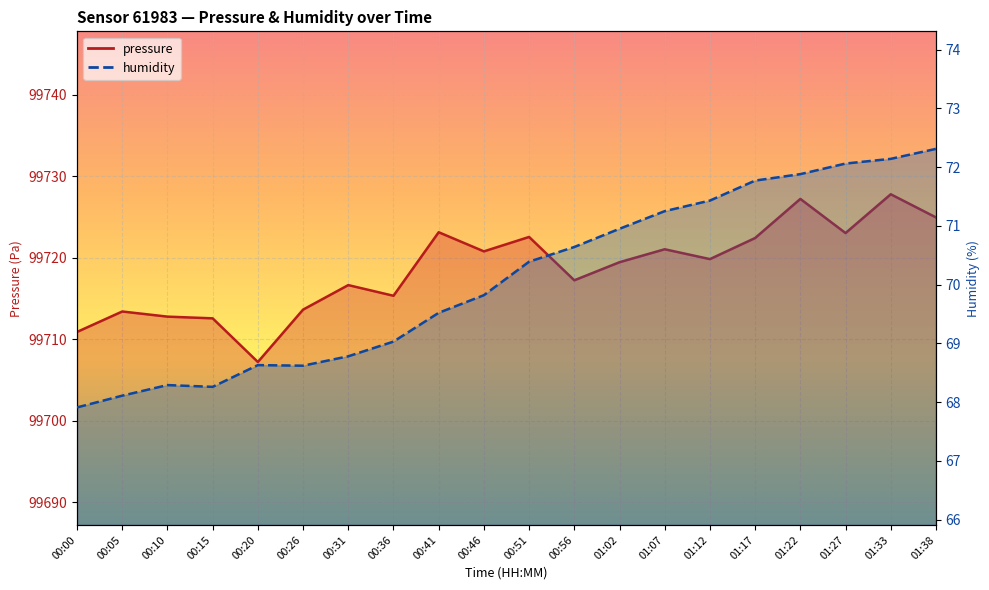

Reading right to left, list all the values displayed in this chart.

pressure: 99724.9	99727.8	99723.0	99727.2	99722.4	99719.8	99721.0	99719.4	99717.2	99722.6	99720.8	99723.1	99715.3	99716.6	99713.6	99707.2	99712.6	99712.8	99713.4	99710.9
humidity: 72.3	72.1	72.1	71.9	71.8	71.4	71.2	71.0	70.6	70.4	69.8	69.5	69.0	68.8	68.6	68.6	68.3	68.3	68.1	67.9